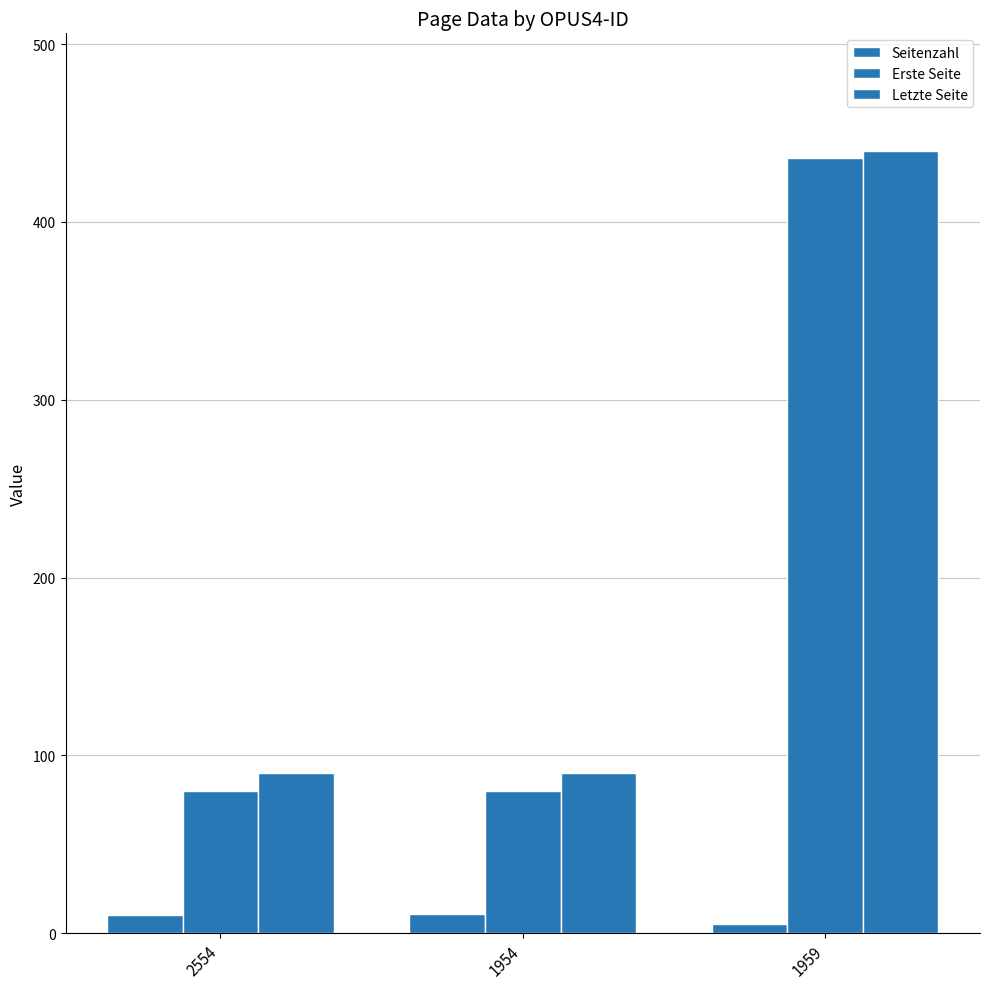

How many distinct data groups are displayed?

3